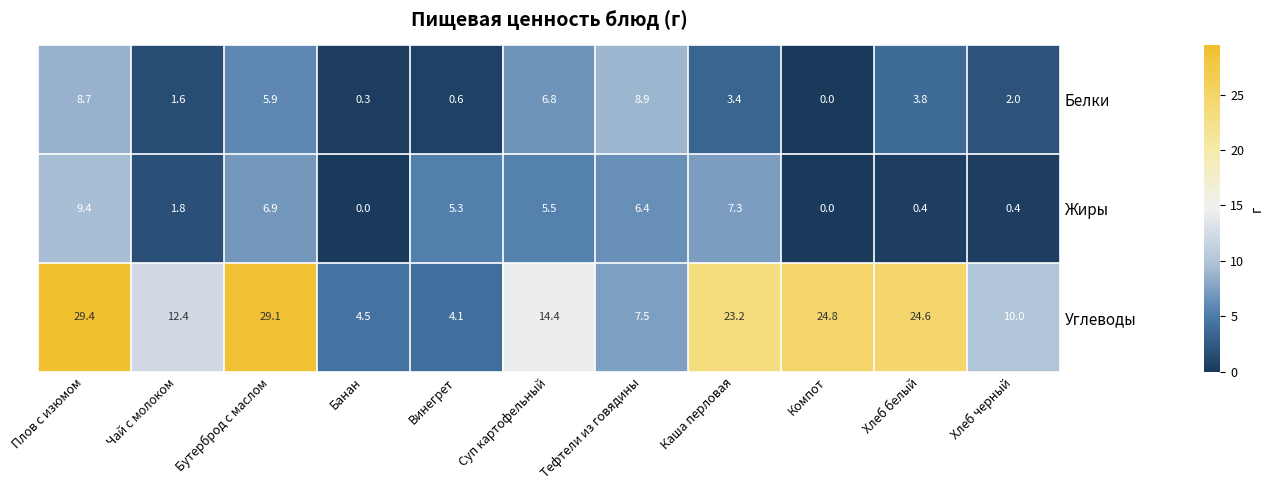

Rank the series by their maximum value, from lowest to highest.

Белки, Жиры, Углеводы